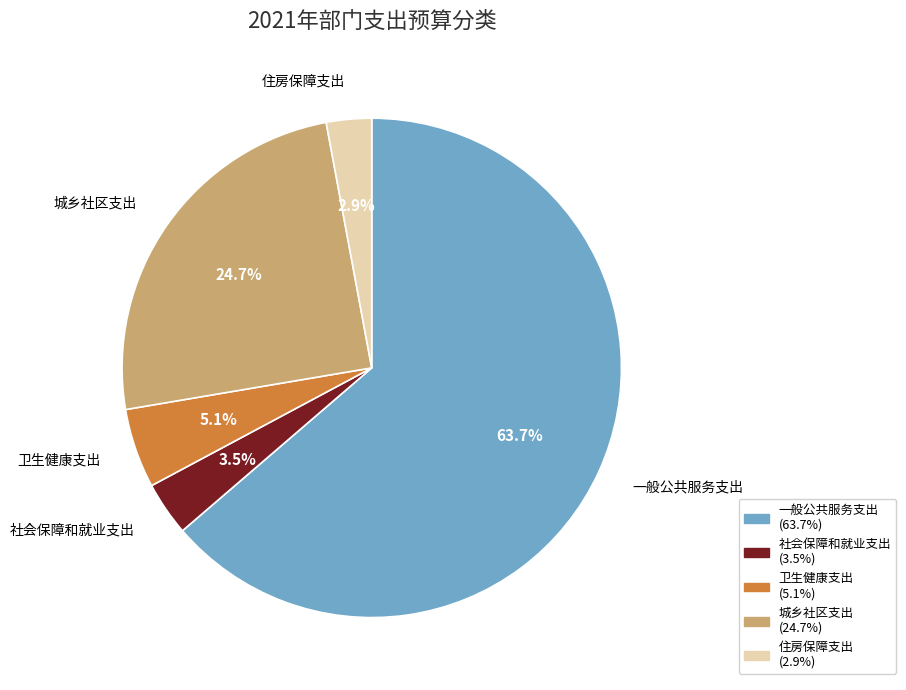

Is 一般公共服务支出 the majority of the pie?

Yes